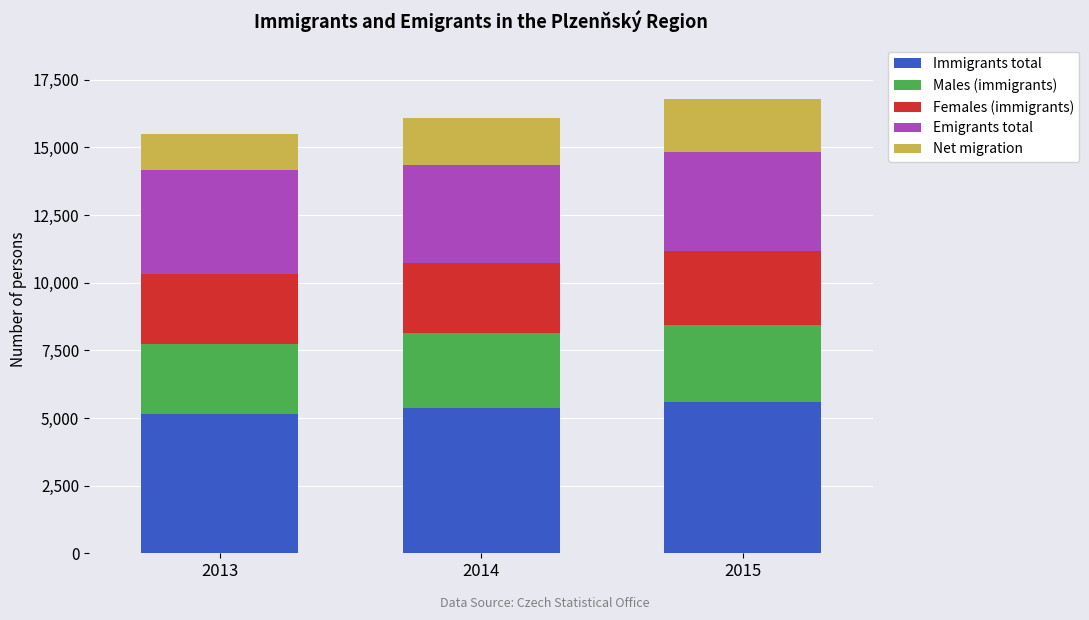

What is the difference between the maximum and minimum values in the Immigrants total series?

434